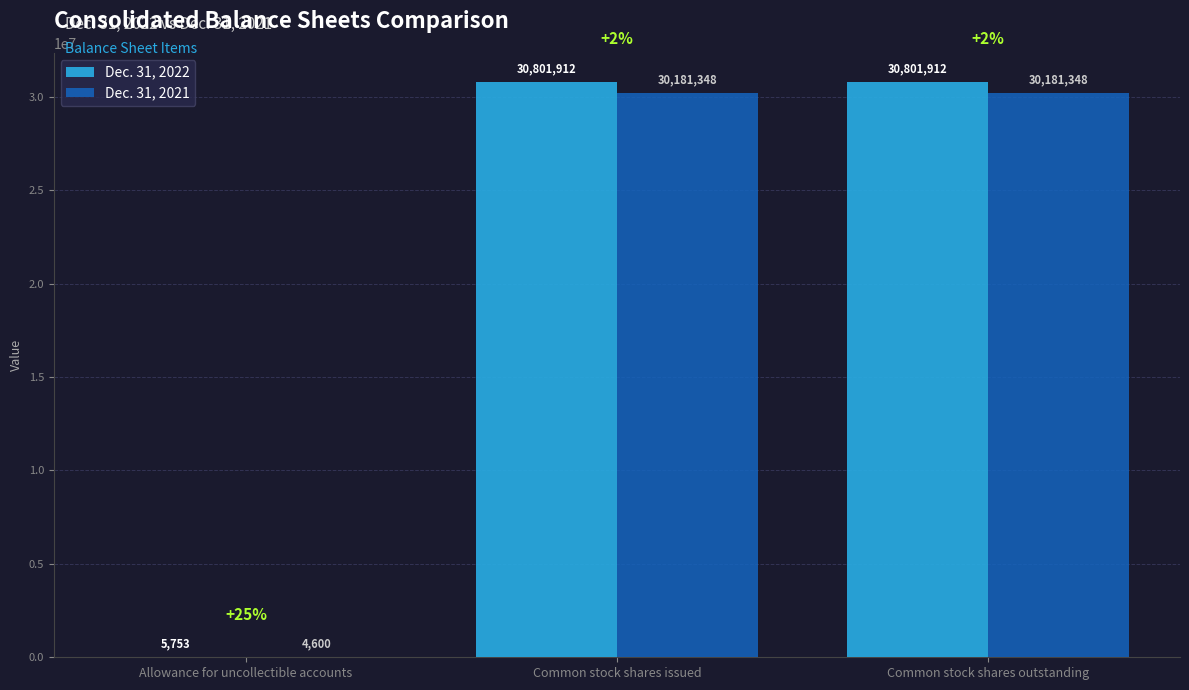

Reading left to right, extract all data points from this chart.

Dec. 31, 2022: Allowance for uncollectible accounts=5753	Common stock shares issued=30801912	Common stock shares outstanding=30801912
Dec. 31, 2021: Allowance for uncollectible accounts=4600	Common stock shares issued=30181348	Common stock shares outstanding=30181348